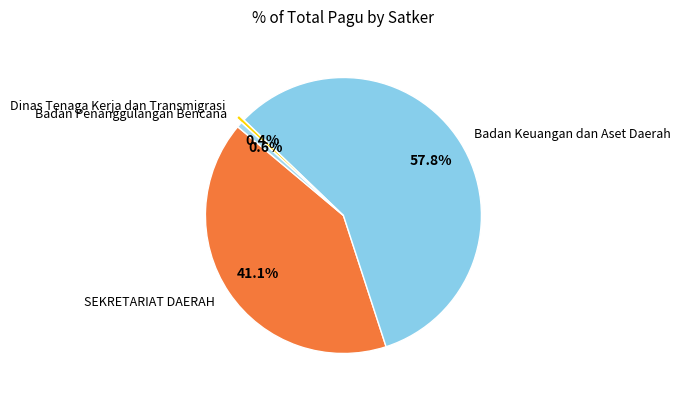

Which has a higher value, SEKRETARIAT DAERAH or Dinas Tenaga Kerja dan Transmigrasi?

SEKRETARIAT DAERAH